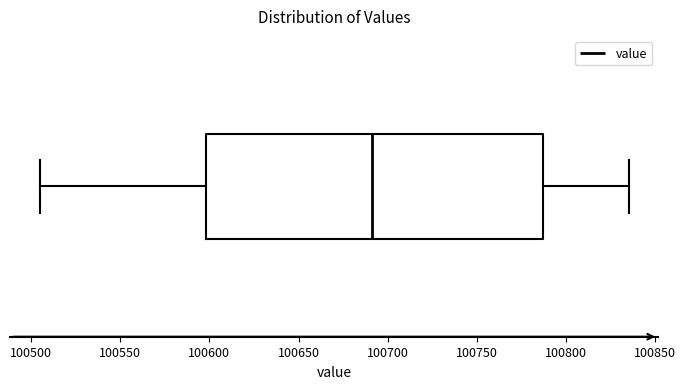

Where does the median line of the box sit on the x-axis? The values are not printed on the chart, so give them approximately, as read against the axis.

100690